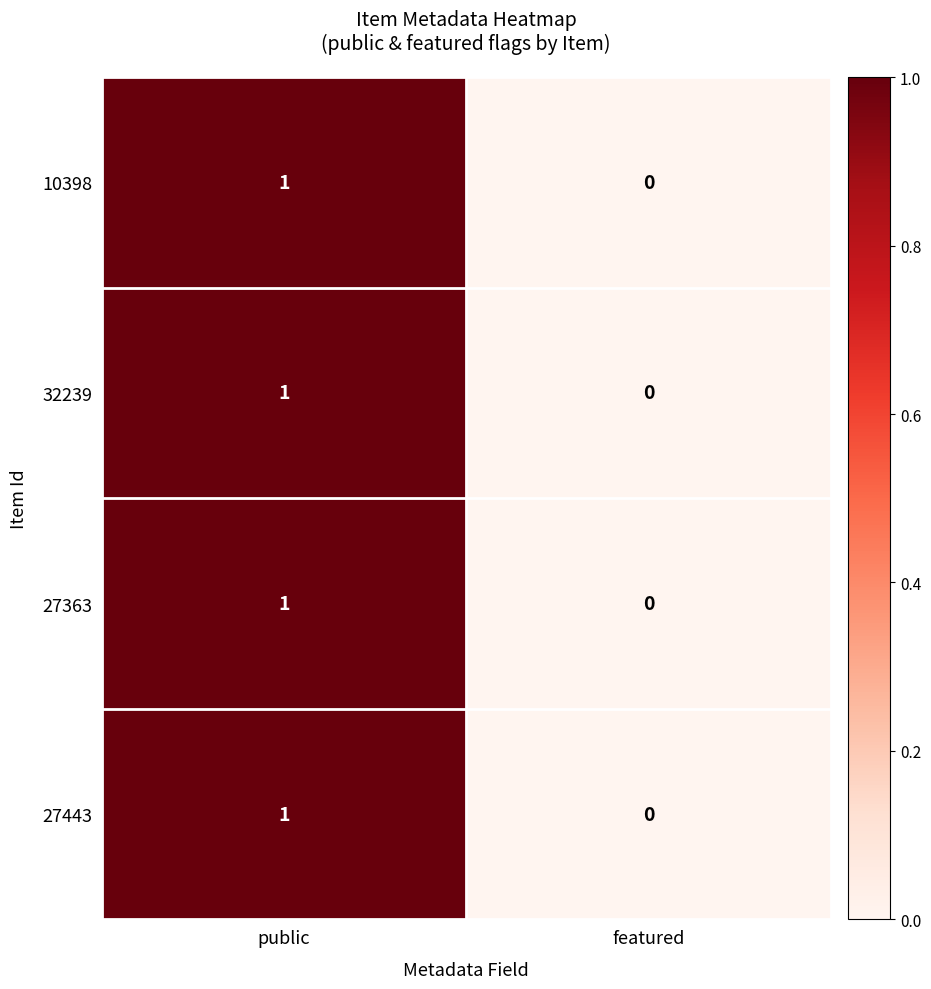

Which category has the lowest value in the 10398 series?

featured